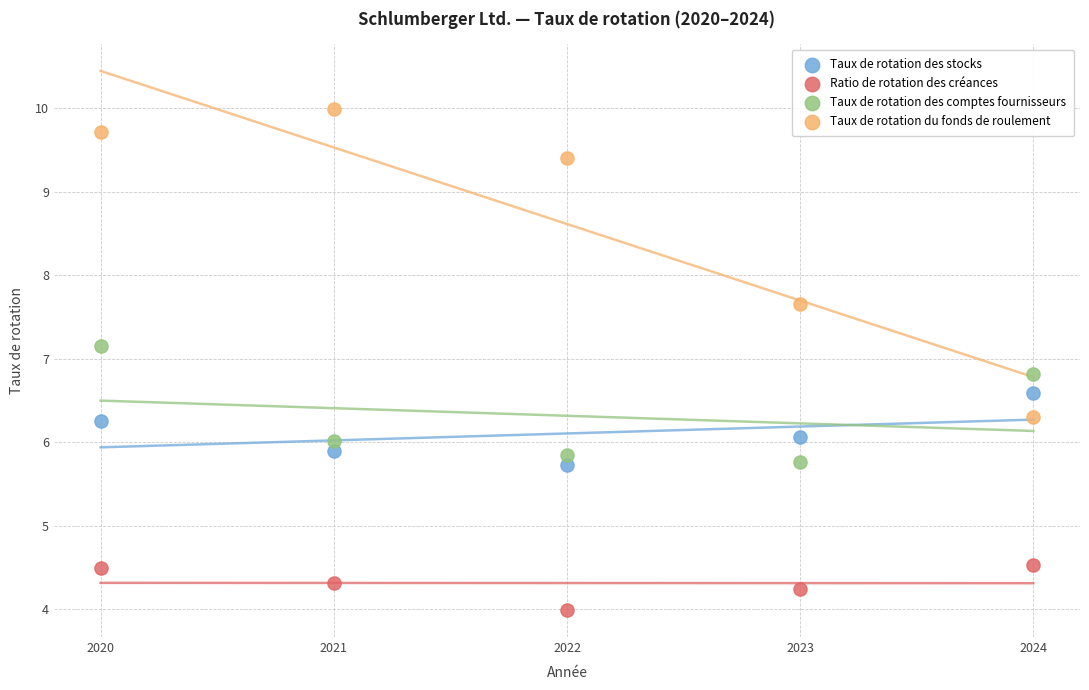

What are all the series names shown in the legend?

Taux de rotation des stocks, Ratio de rotation des créances, Taux de rotation des comptes fournisseurs, Taux de rotation du fonds de roulement